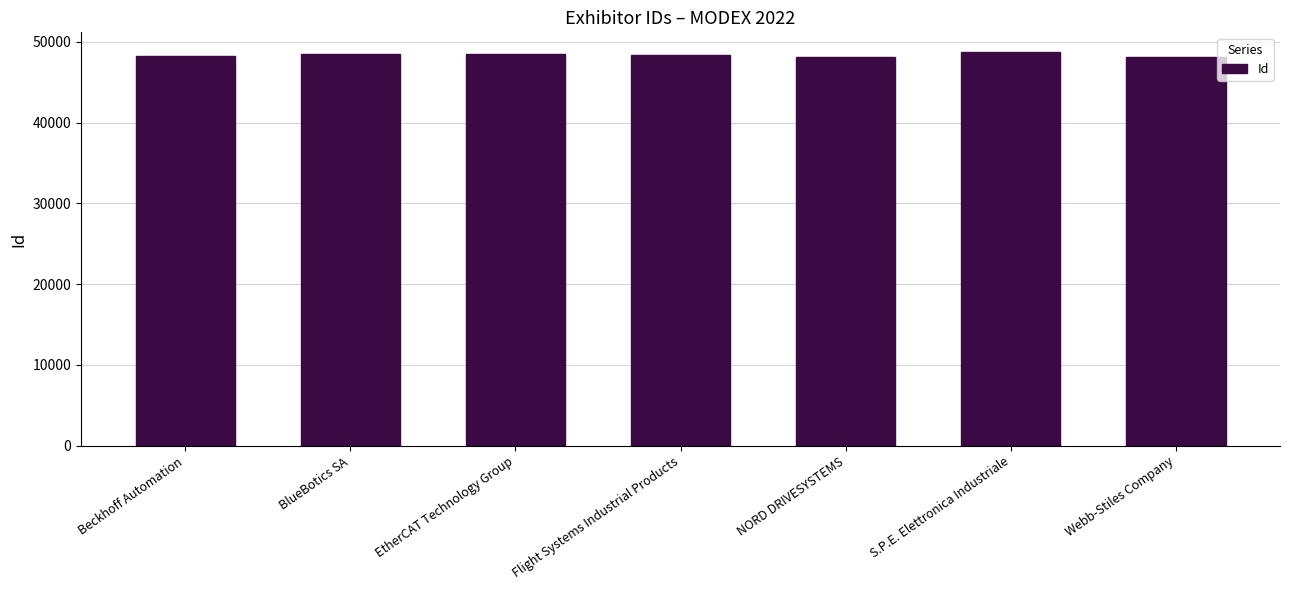

At which label does the data first exceed 48429?

BlueBotics SA